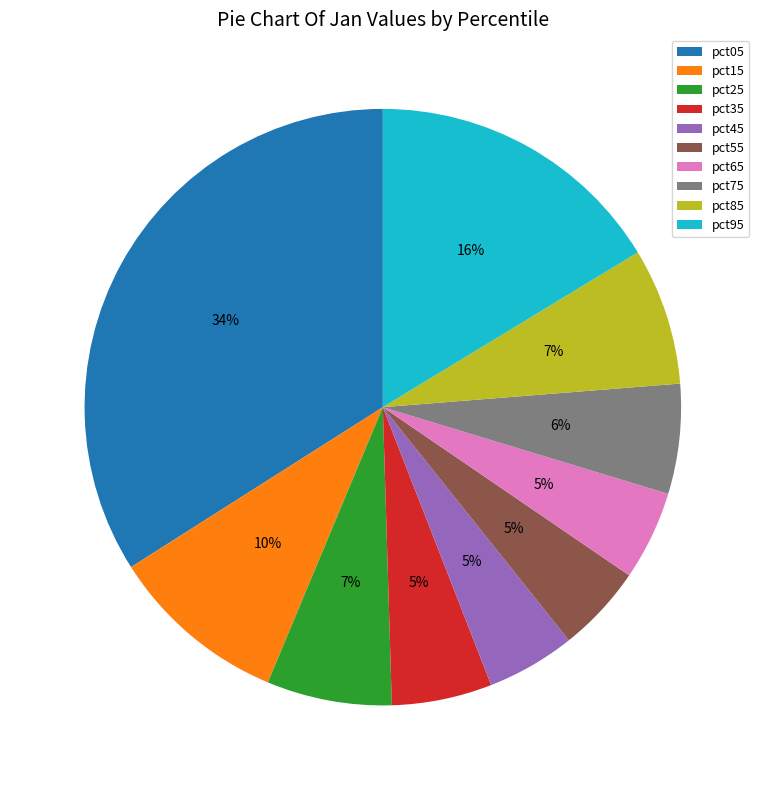

To the nearest percent, what percentage of the pie is pct45?

5%